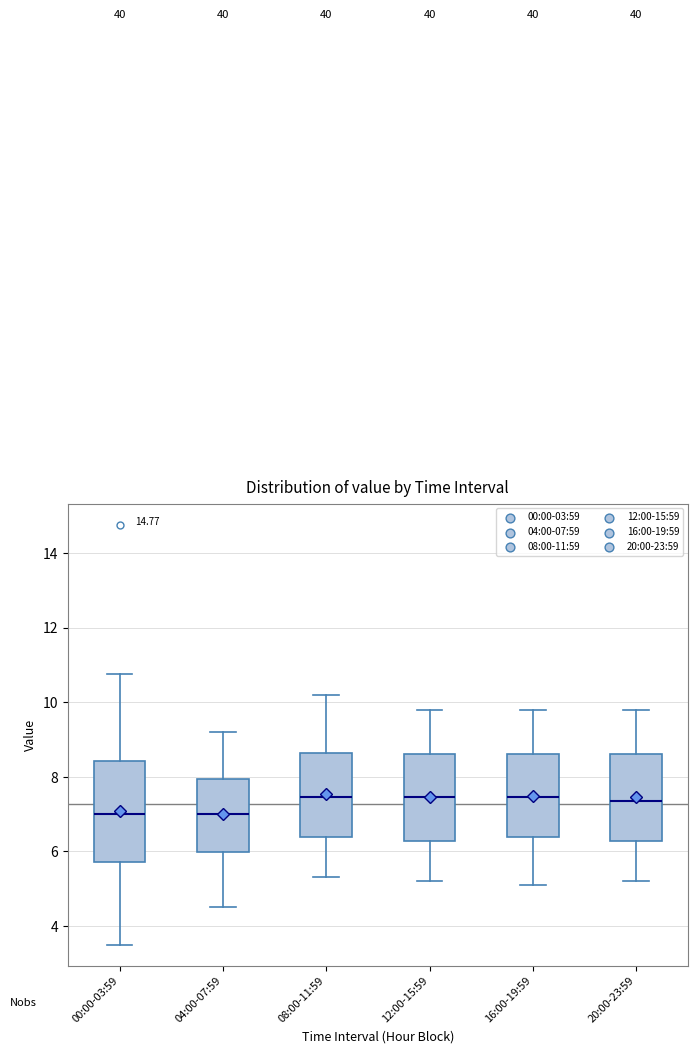

Reading left to right, transcribe this box plot: for each box, give where its median line is, the range the box spans, and where its two whiskers end, as read against the y-axis. The values are not printed on the chart, so give them approximately, as read against the axis.

00:00-03:59: median 7.0, box 5.8 to 8.4, whiskers 3.6 to 10.8
04:00-07:59: median 7.0, box 6.0 to 8.0, whiskers 4.6 to 9.2
08:00-11:59: median 7.4, box 6.4 to 8.6, whiskers 5.4 to 10.2
12:00-15:59: median 7.4, box 6.2 to 8.6, whiskers 5.2 to 9.8
16:00-19:59: median 7.4, box 6.4 to 8.6, whiskers 5.2 to 9.8
20:00-23:59: median 7.4, box 6.2 to 8.6, whiskers 5.2 to 9.8